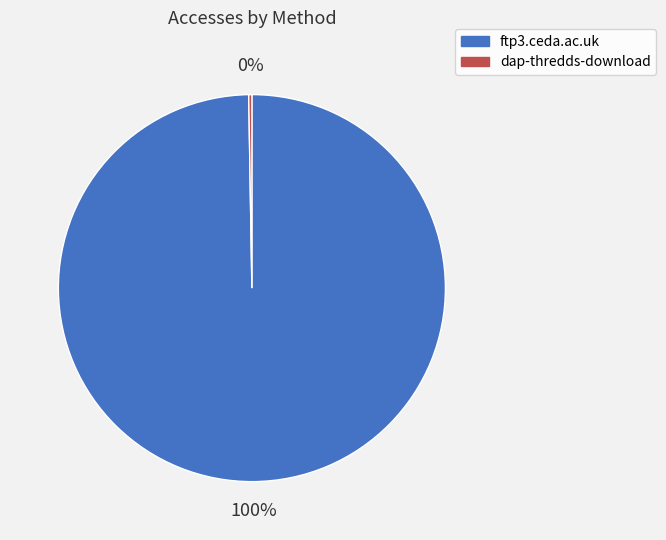

What percentage is the ftp3.ceda.ac.uk slice, to the nearest percent?

100%